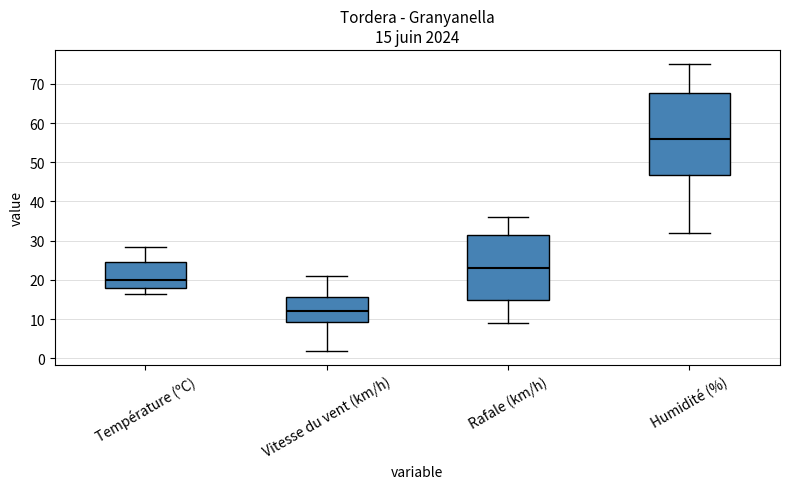

Comparing the boxes themselves (not the whiskers), which one is the tallest?

Humidité (%)